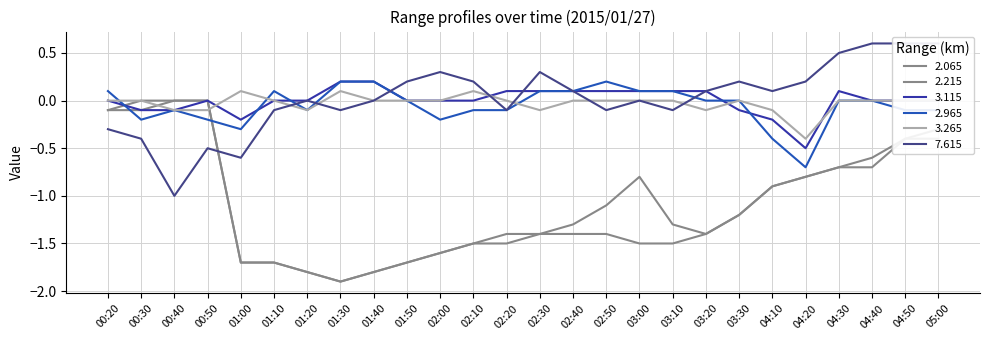

Reading left to right, transcribe all the data shown in this chart.

2.065: -0.1	-0.1	0.0	-0.0	-1.7	-1.7	-1.8	-1.9	-1.8	-1.7	-1.6	-1.5	-1.5	-1.4	-1.4	-1.4	-1.5	-1.5	-1.4	-1.2	-0.9	-0.8	-0.7	-0.7	-0.4	-0.4
2.215: -0.1	0.0	0.0	-0.0	-1.7	-1.7	-1.8	-1.9	-1.8	-1.7	-1.6	-1.5	-1.4	-1.4	-1.3	-1.1	-0.8	-1.3	-1.4	-1.2	-0.9	-0.8	-0.7	-0.6	-0.4	-0.3
3.115: 0.0	-0.1	-0.1	-0.0	-0.2	0.0	-0.0	0.2	0.2	0.0	-0.0	0.0	0.1	0.1	0.1	0.1	0.1	0.1	0.1	-0.1	-0.2	-0.5	0.1	0.0	-0.0	-0.0
2.965: 0.1	-0.2	-0.1	-0.2	-0.3	0.1	-0.1	0.2	0.2	0.0	-0.2	-0.1	-0.1	0.1	0.1	0.2	0.1	0.1	0.0	0.0	-0.4	-0.7	0.0	-0.0	-0.1	-0.1
3.265: 0.0	0.0	-0.1	-0.1	0.1	-0.0	-0.1	0.1	0.0	0.0	0.0	0.1	-0.0	-0.1	-0.0	0.0	0.0	-0.0	-0.1	0.0	-0.1	-0.4	0.0	0.0	0.0	0.0
7.615: -0.3	-0.4	-1.0	-0.5	-0.6	-0.1	0.0	-0.1	-0.0	0.2	0.3	0.2	-0.1	0.3	0.1	-0.1	-0.0	-0.1	0.1	0.2	0.1	0.2	0.5	0.6	0.6	0.6